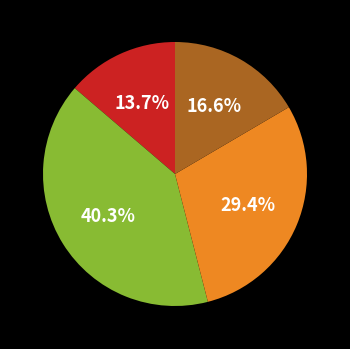

To the nearest percent, what is the difference between the largest and smallest slice percentages?

27%